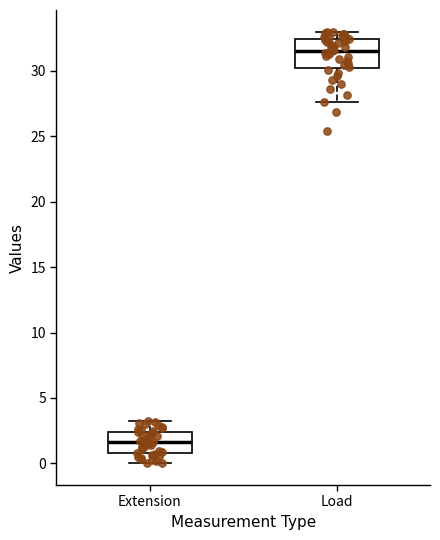

Where is the lower edge of the box for Extension on the y-axis? The values are not printed on the chart, so give them approximately, as read against the axis.

1.0